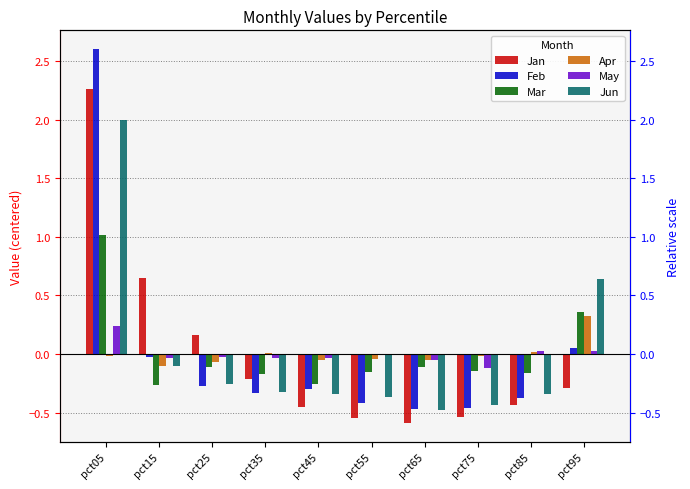

What is the difference between the maximum and second lowest values in the May series?

0.3